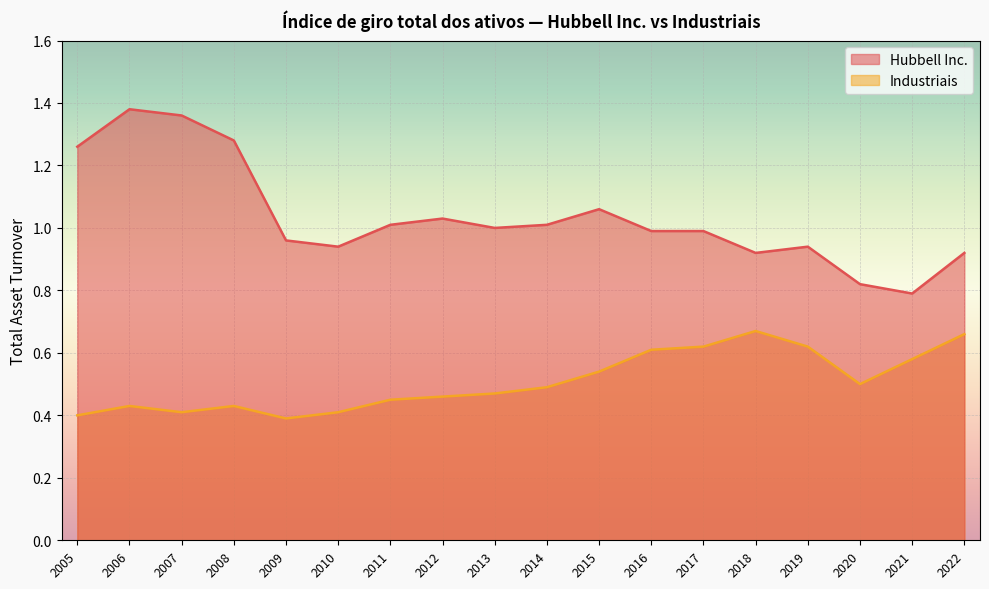

Where is Industriais nearest to the value 0?

2009